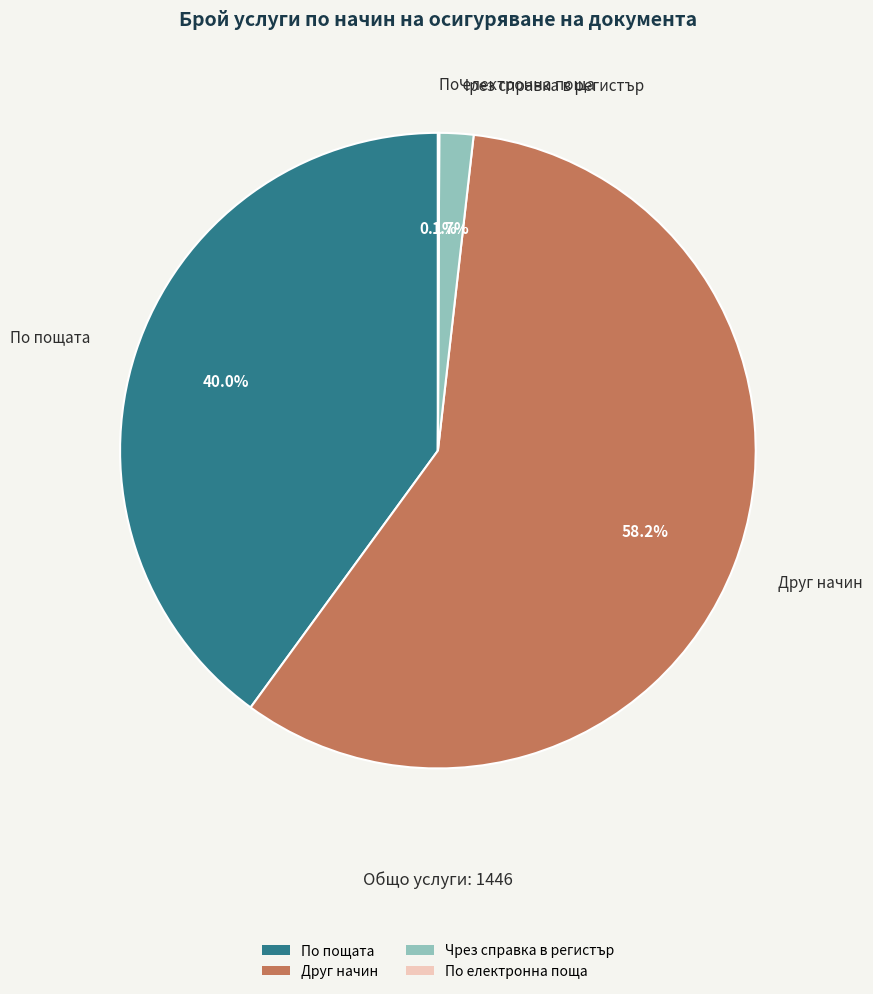

Which category has the biggest portion of the pie?

Друг начин